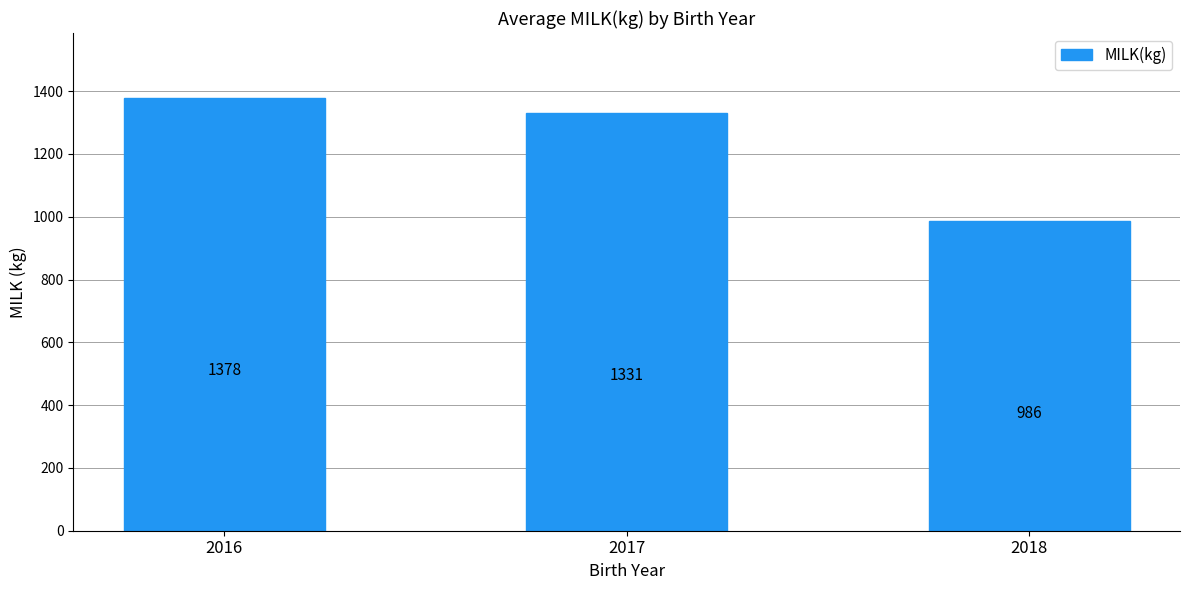

Where does the data first go above 1331?

2016